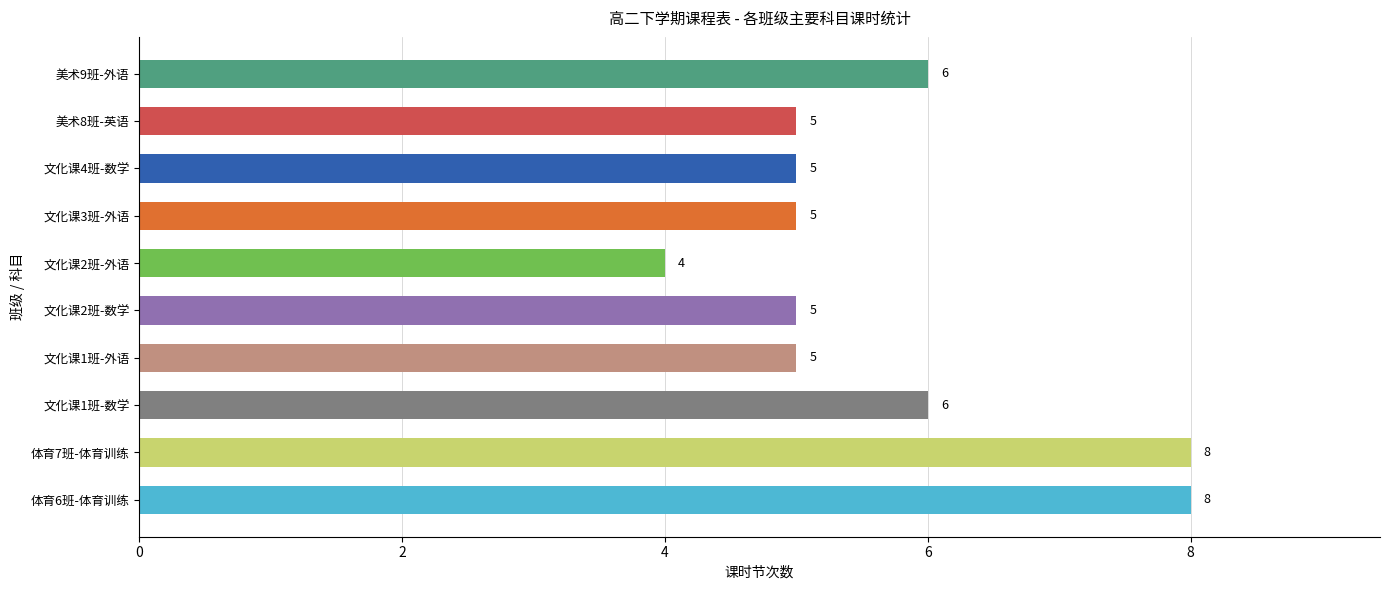

What is the approximate value at 文化课1班-数学?

6